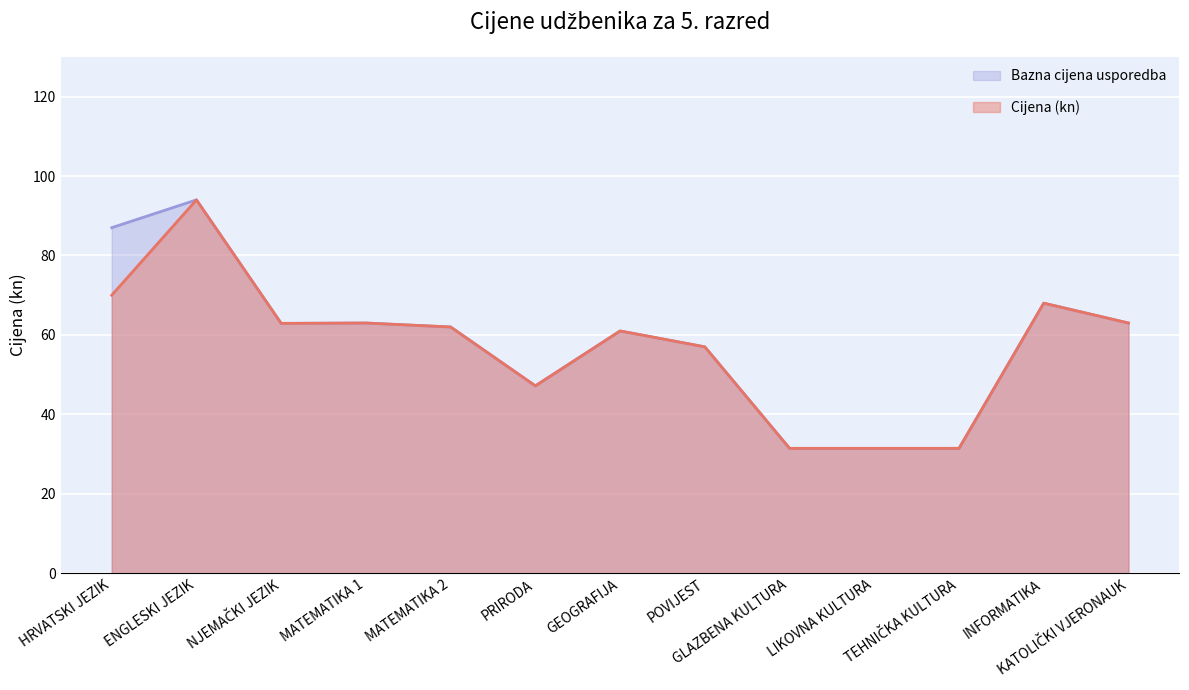

Reading right to left, list all the values displayed in this chart.

Cijena (kn): 63.0	68.0	31.4	31.4	31.4	57.0	61.0	47.2	62.0	63.0	62.9	94.0	70.0
Bazna cijena usporedba: 63.0	68.0	31.4	31.4	31.4	57.0	61.0	47.2	62.0	63.0	62.9	94.0	87.0